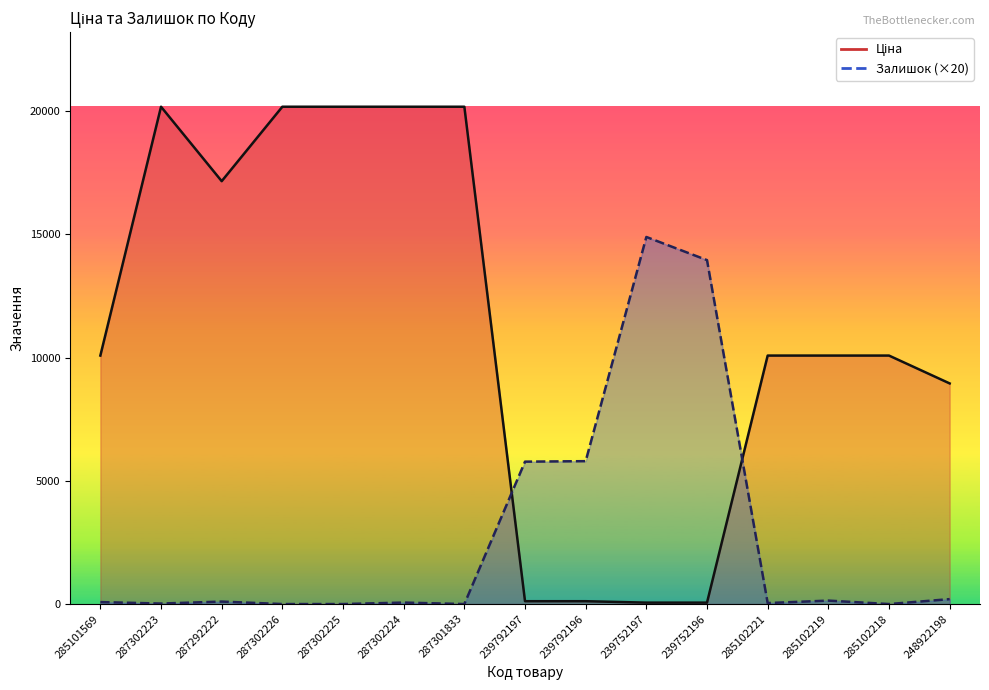

Is the value of Ціна at 285102221 greater than the value of Залишок at 287292222?

Yes